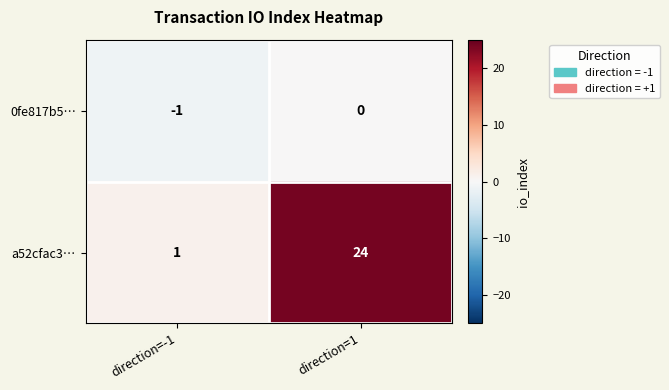

Which category has the lowest value in the a52cfac3… series?

direction=-1